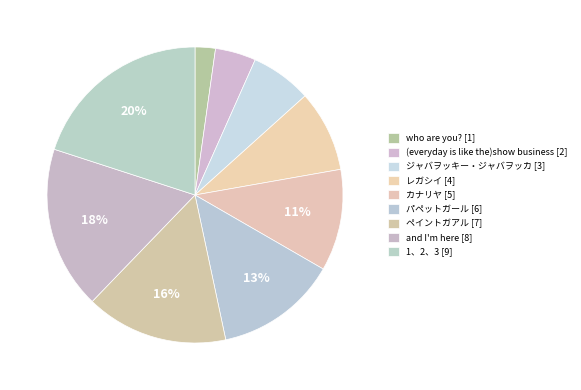

How many segments does this pie chart have?

9